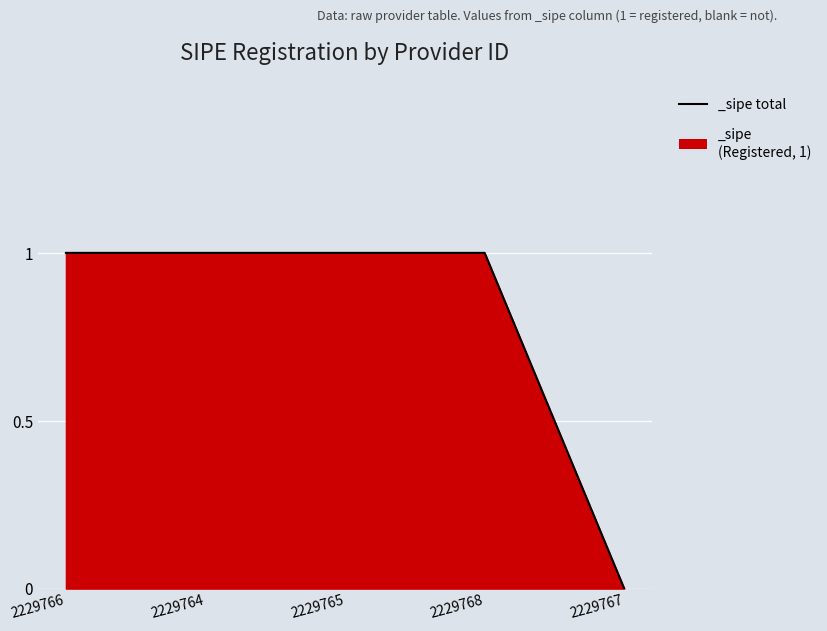

How many positive values are there?

4